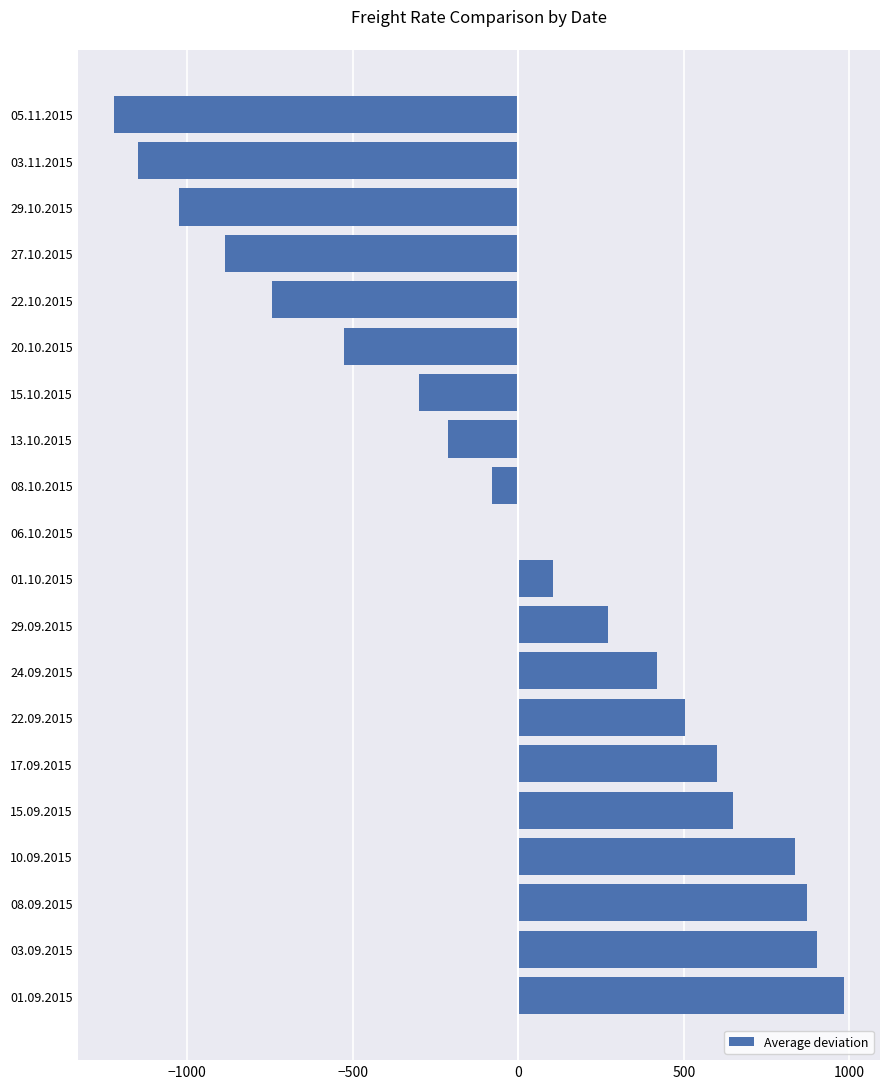

At which label is the value closest to -119?

08.10.2015